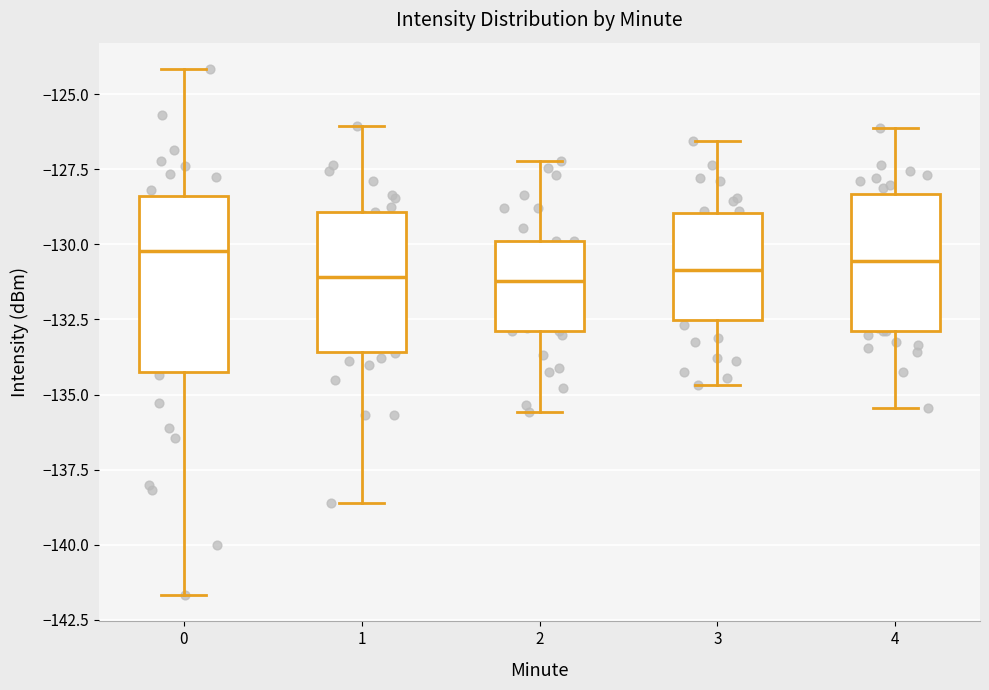

Comparing the boxes themselves (not the whiskers), which one is the tallest?

0